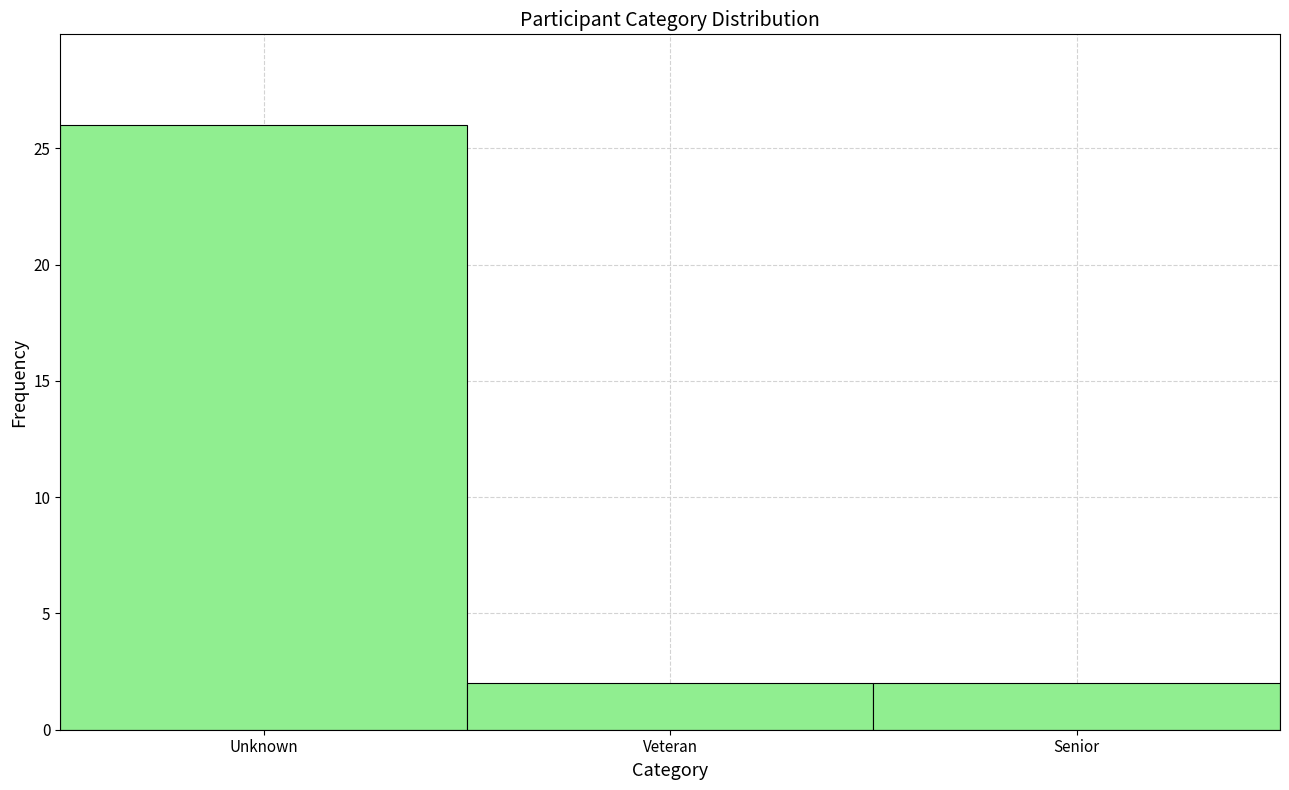

Reading right to left, what are all the values shown in this chart?

Senior=2	Veteran=2	Unknown=26